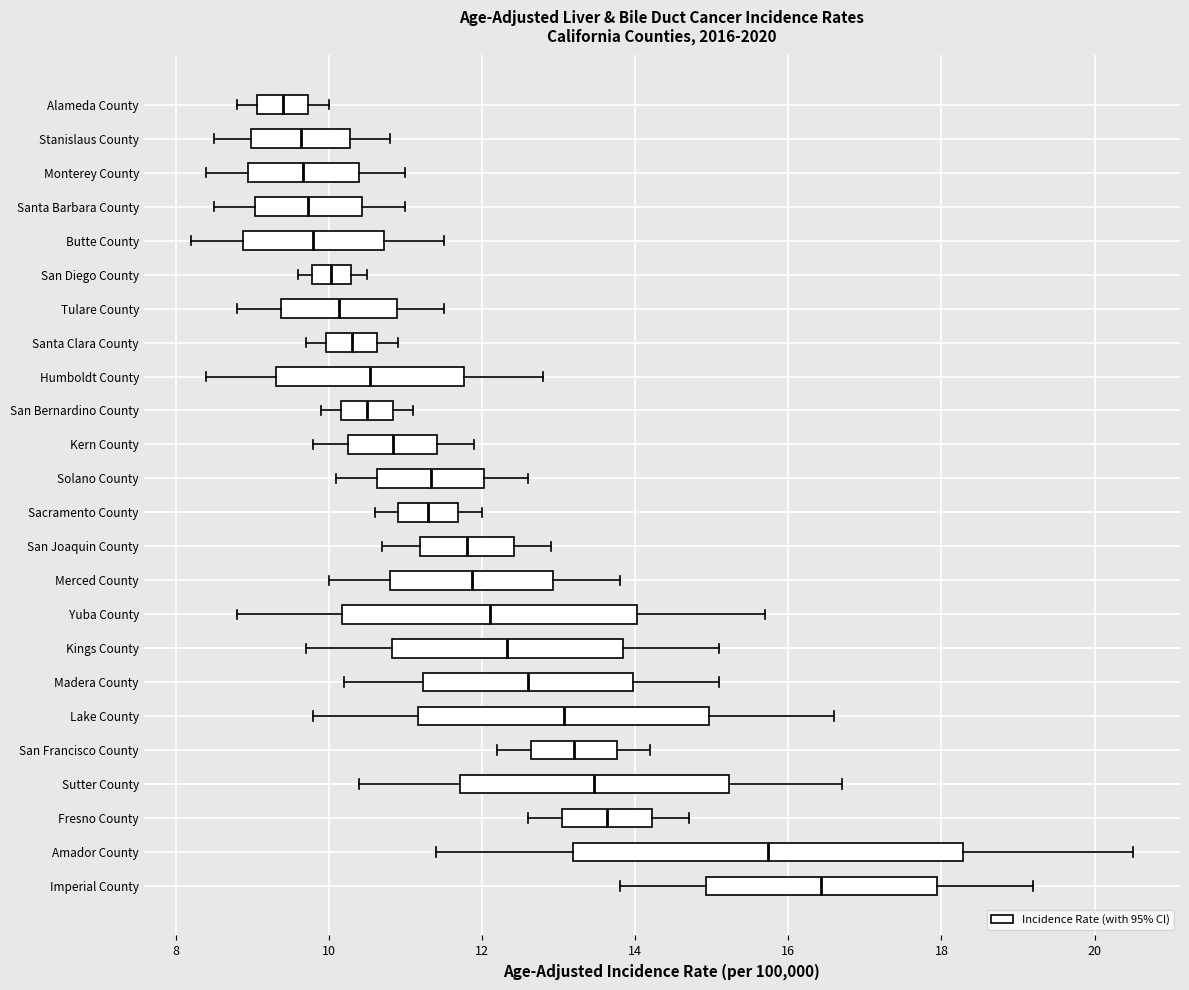

Which box is the widest, from its left edge to its right edge?

Amador County